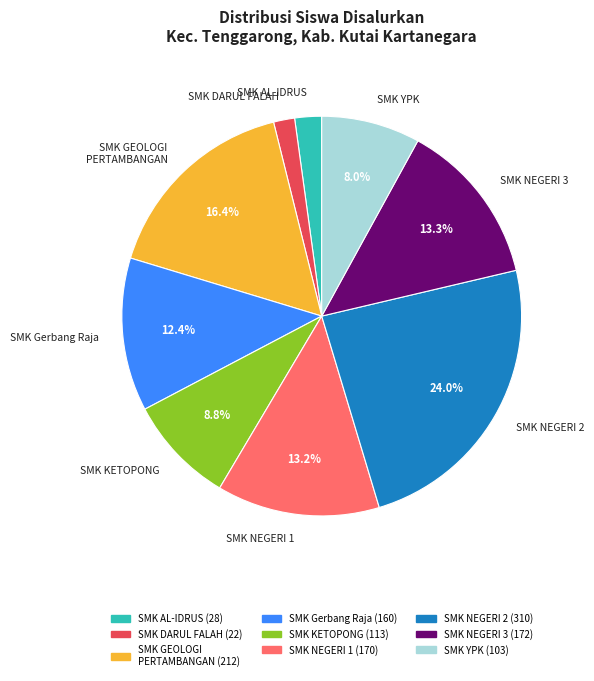

To the nearest percent, what is the average slice percentage?

11%